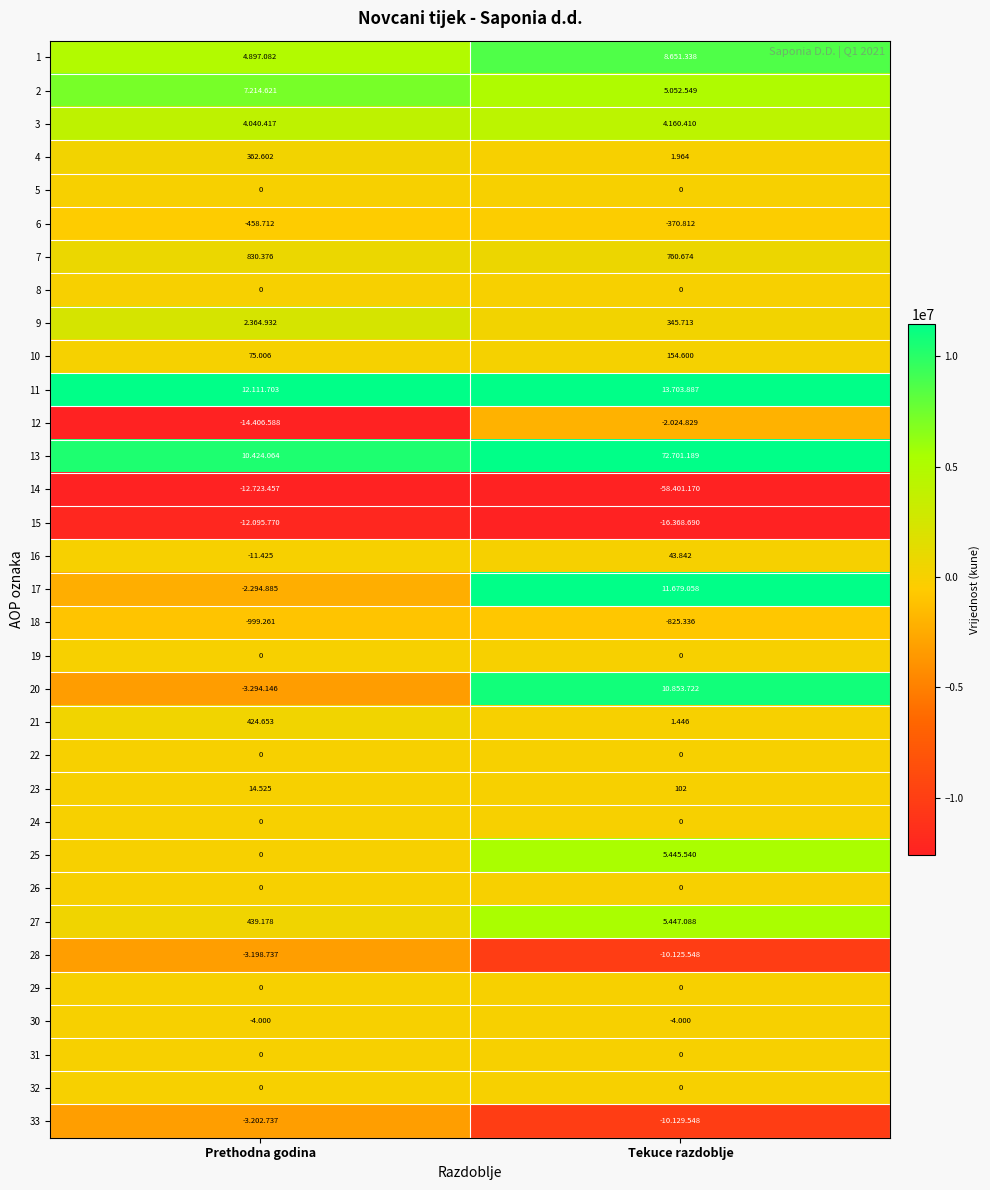

Rank the categories by 21 value from highest to lowest.

Prethodna godina, Tekuce razdoblje